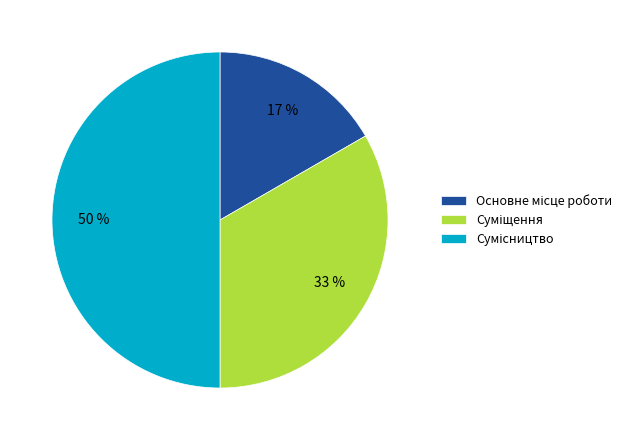

To the nearest percent, what is the average slice percentage?

33%